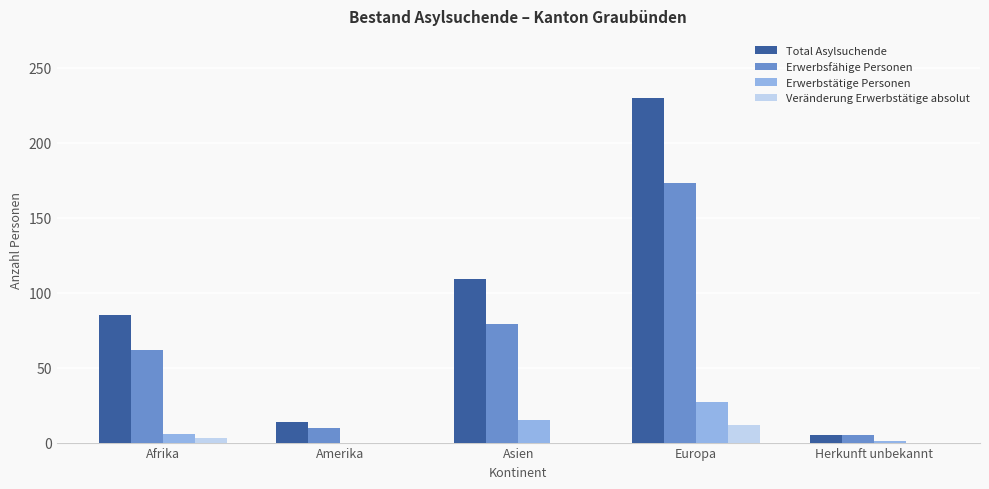

True or false: Erwerbsfähige Personen has a value of 173 at Europa.

True